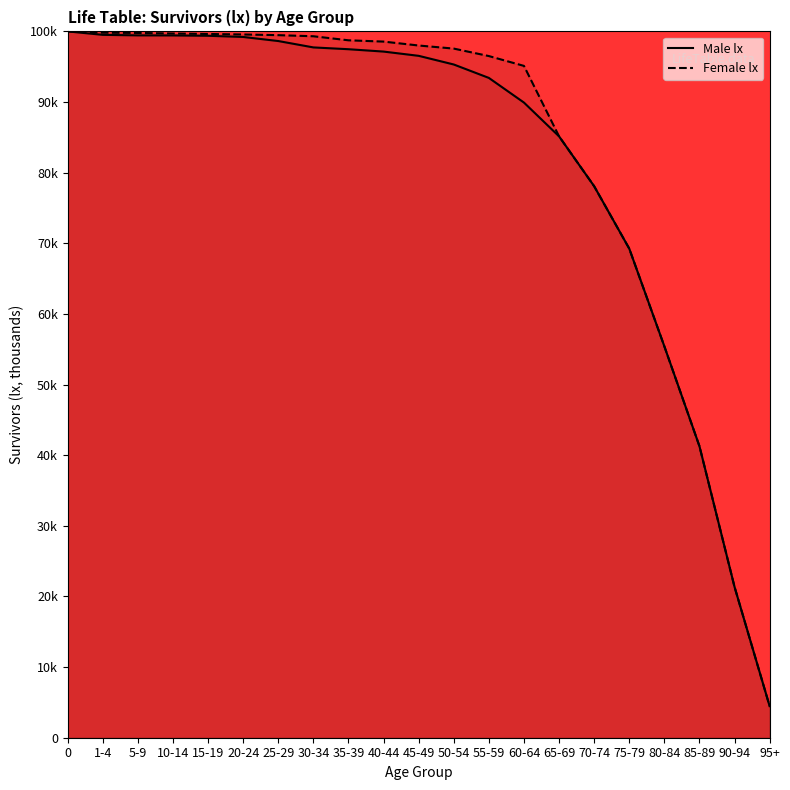

How many lines are shown in the chart?

2